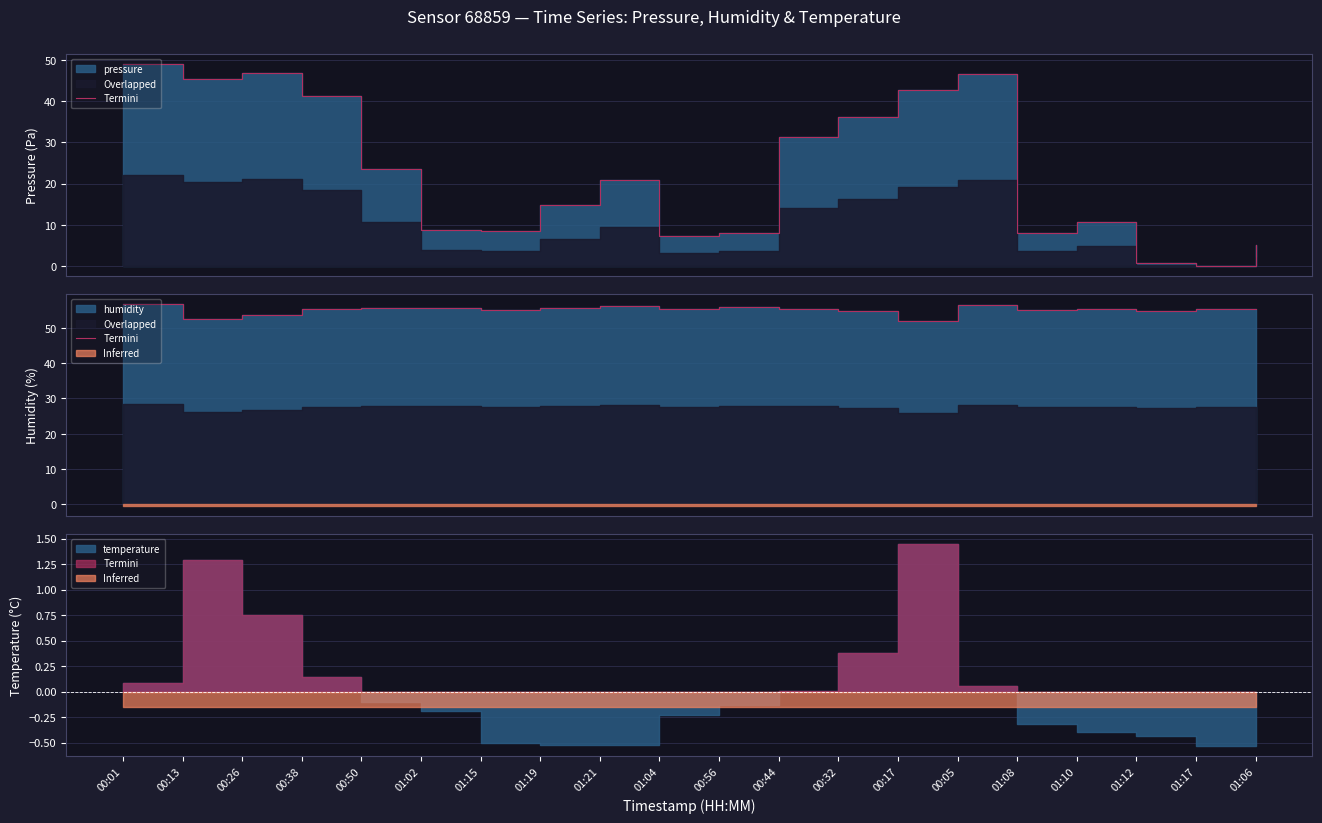

Read the value at 00:01.

56.7